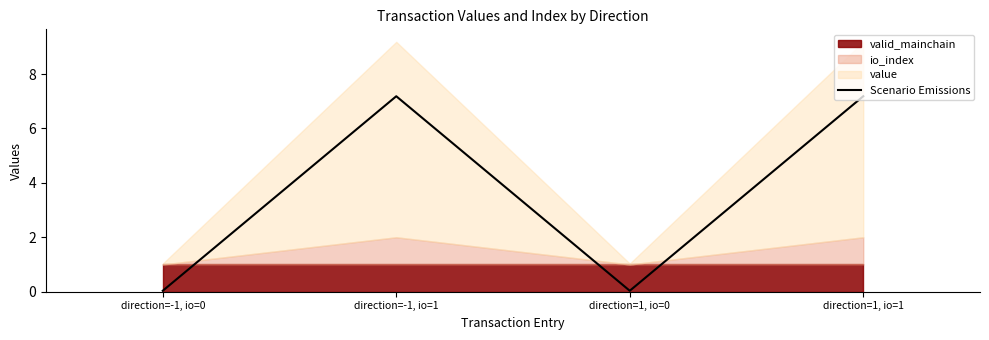

What is the label of the 4th point from the left?

direction=1, io=1